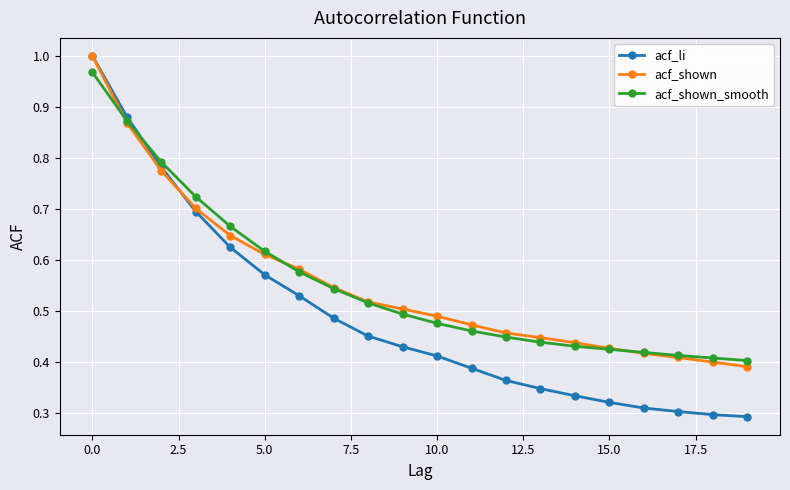

Which series has the largest range (max minus min)?

acf_li